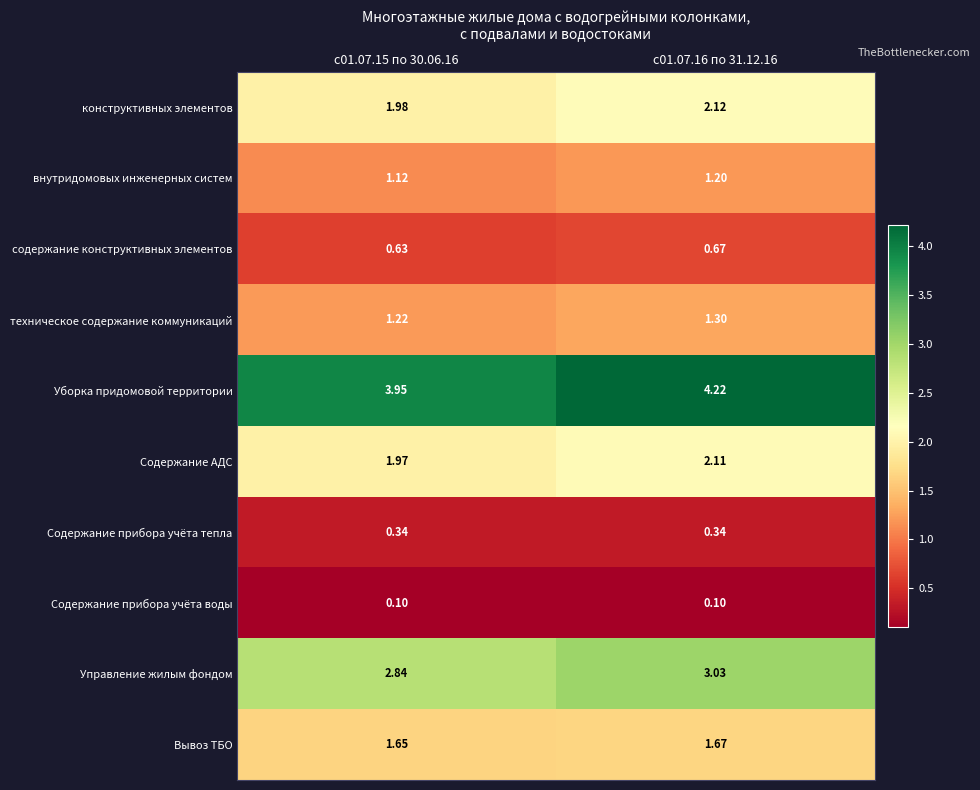

Is the value of внутридомовых инженерных систем at с01.07.15 по 30.06.16 greater than the value of конструктивных элементов at с01.07.15 по 30.06.16?

No